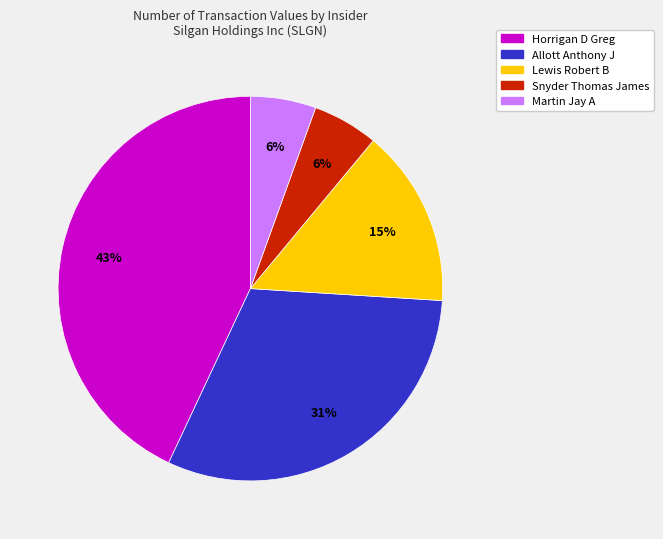

Is there any slice that represents more than half of the pie?

No